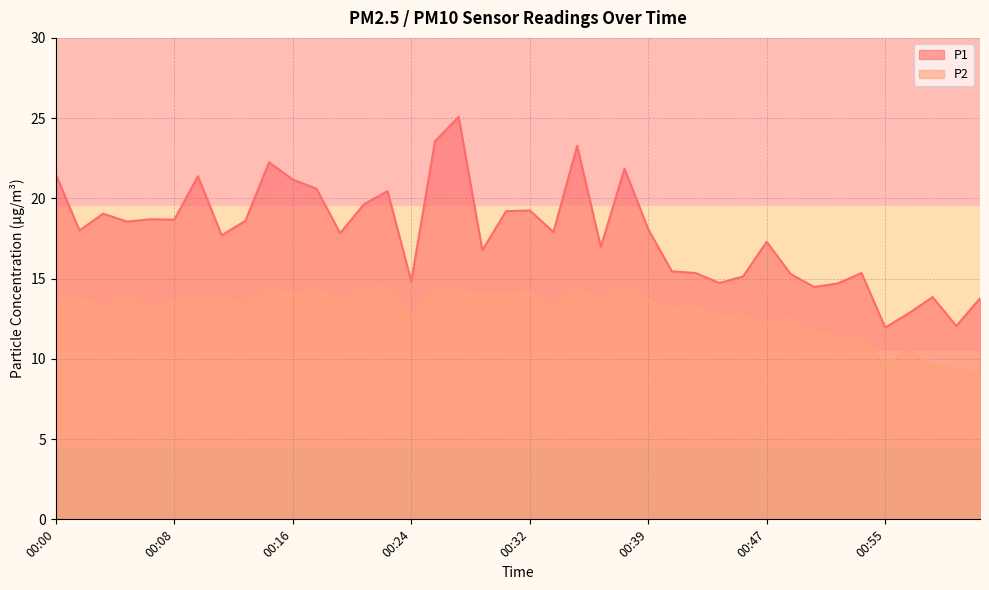

What are all the series names shown in the legend?

P1, P2